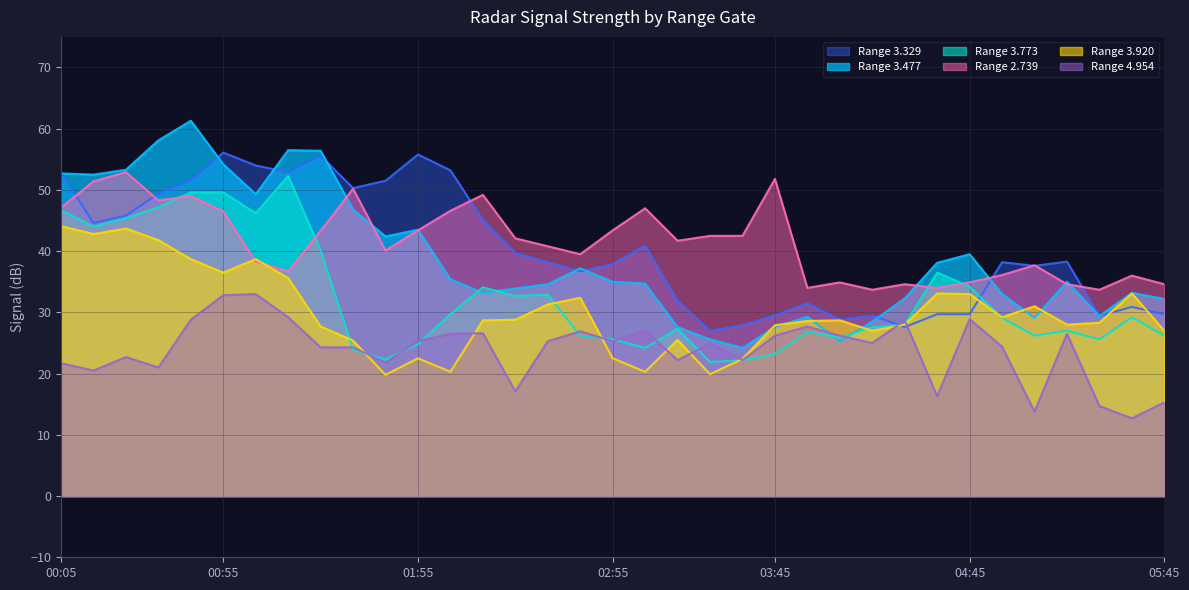

The value of 3.329 at 05:15 is 38.3. True or false?

True